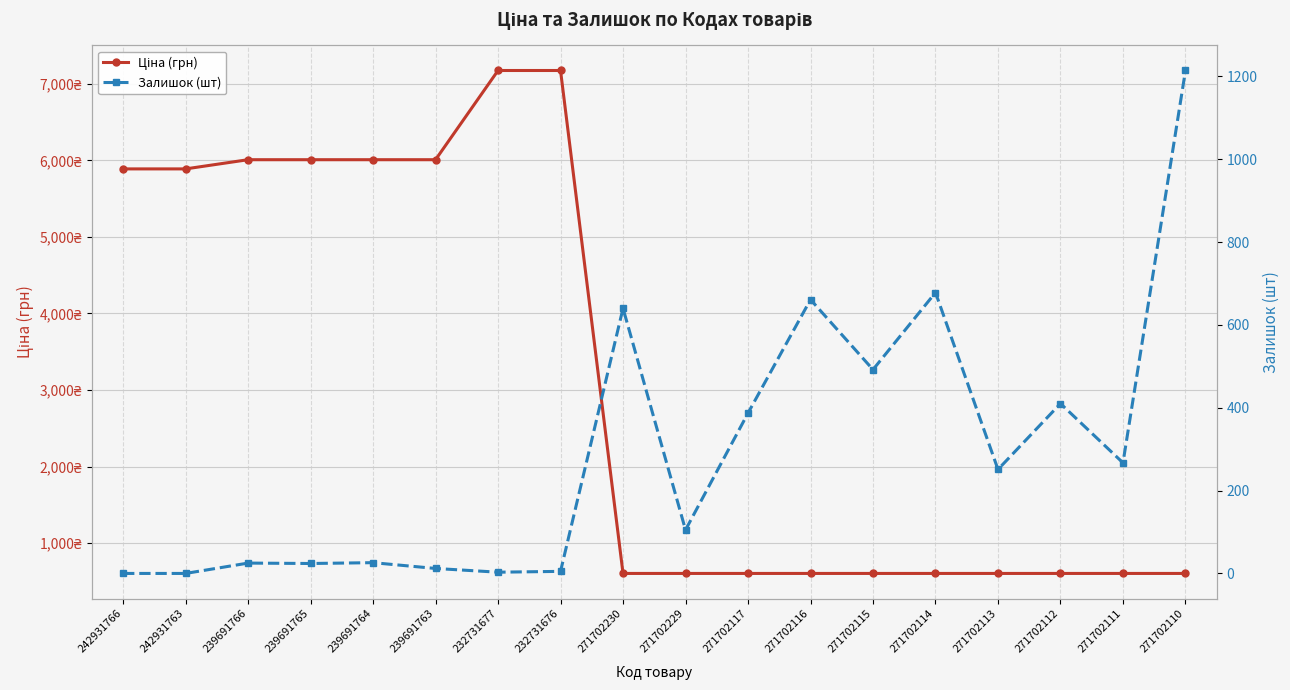

What is the total value across all series at 232731677?

7176.5